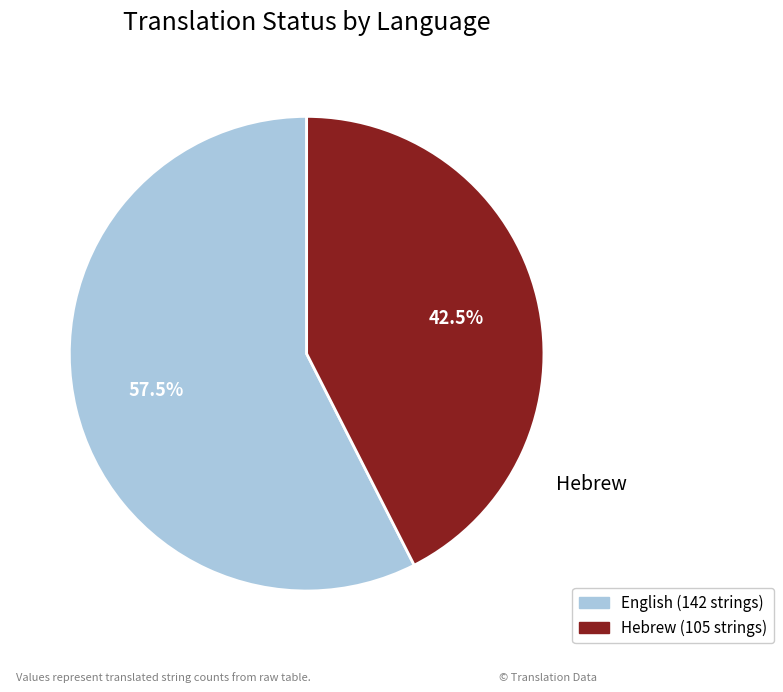

Count the number of slices in the pie.

2